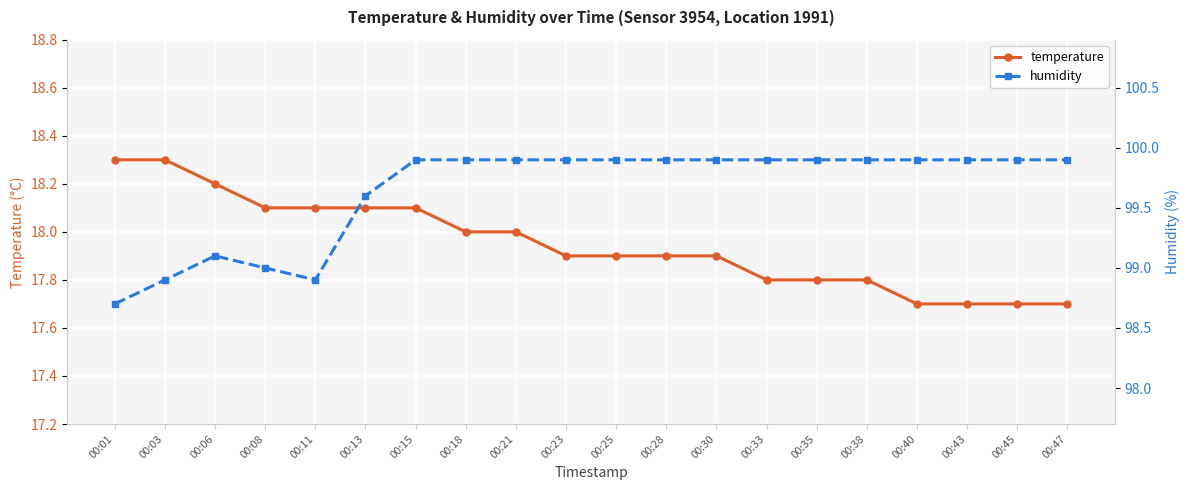

The temperature series shows 18.0 at 00:18. True or false?

True